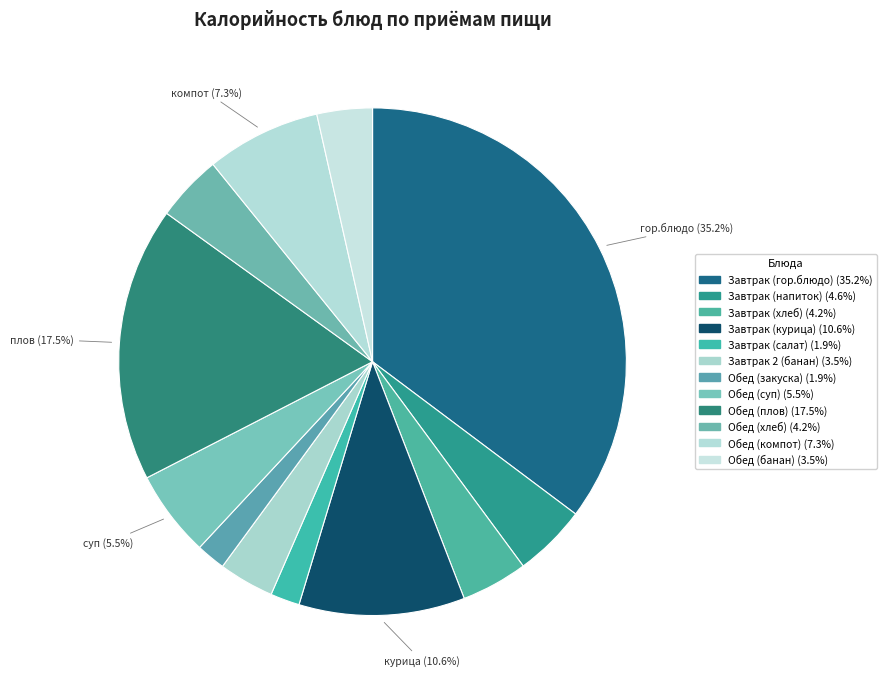

To the nearest percent, what percentage of the pie is Завтрак (гор.блюдо)?

35%